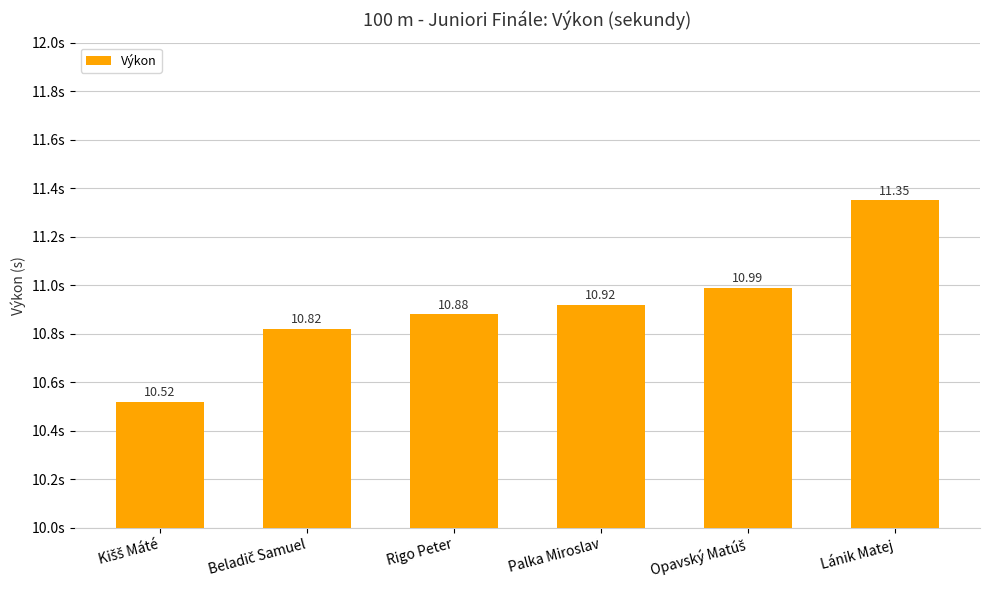

What is the change in value from Palka Miroslav to Lánik Matej?

+0.4